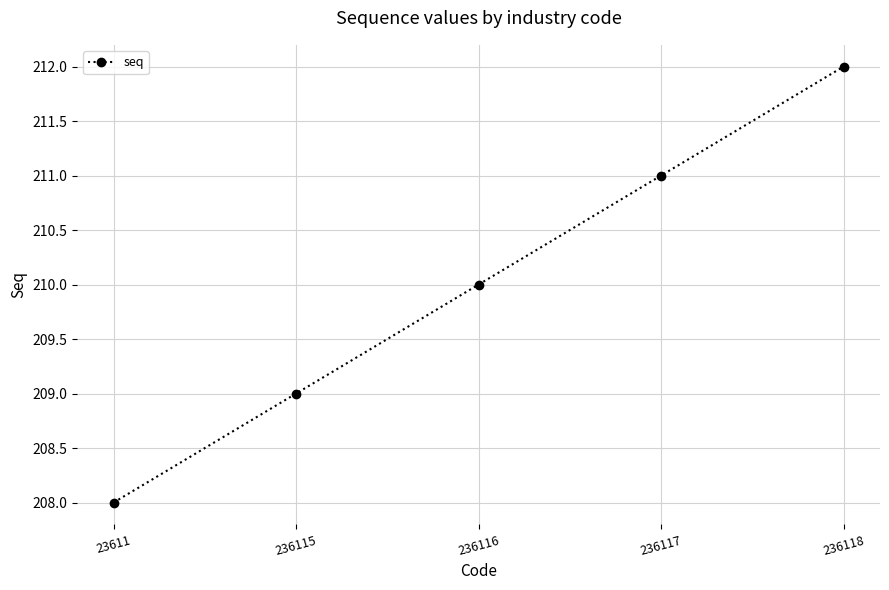

Read the value at 236118.

212